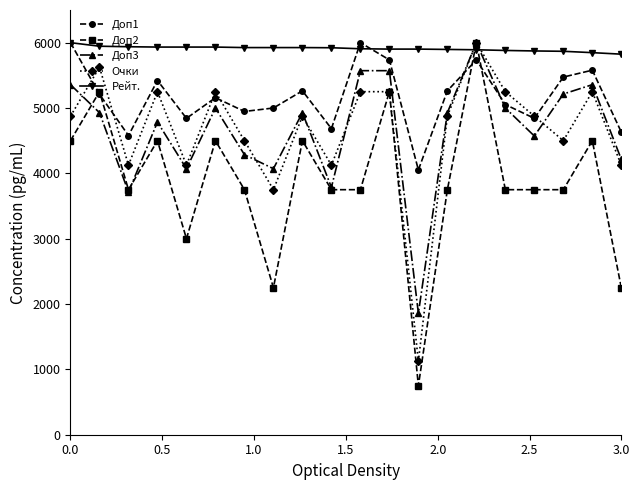

True or false: Доп2 has more than 2 interior local peaks.

True